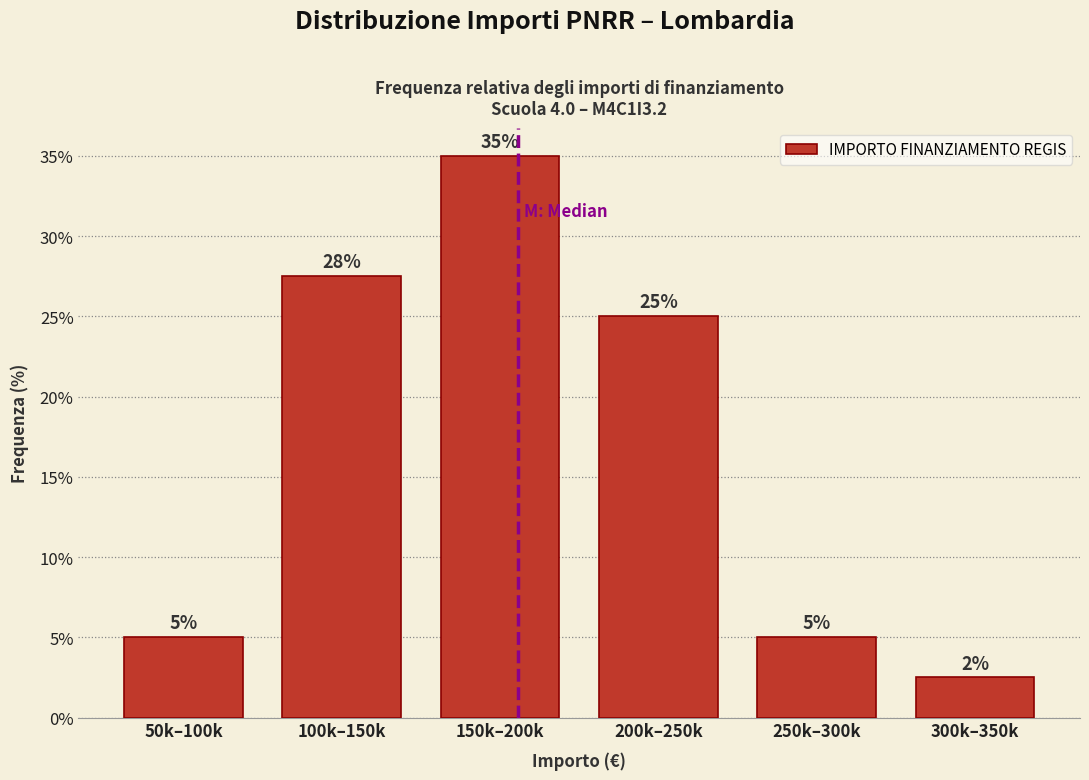

What is the maximum value shown in the chart?

35.0